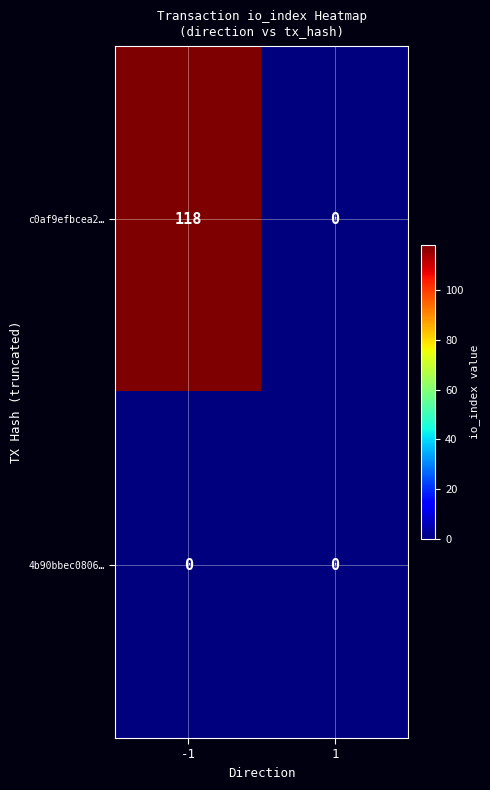

What is the maximum value for c0af9efbcea2…?

118